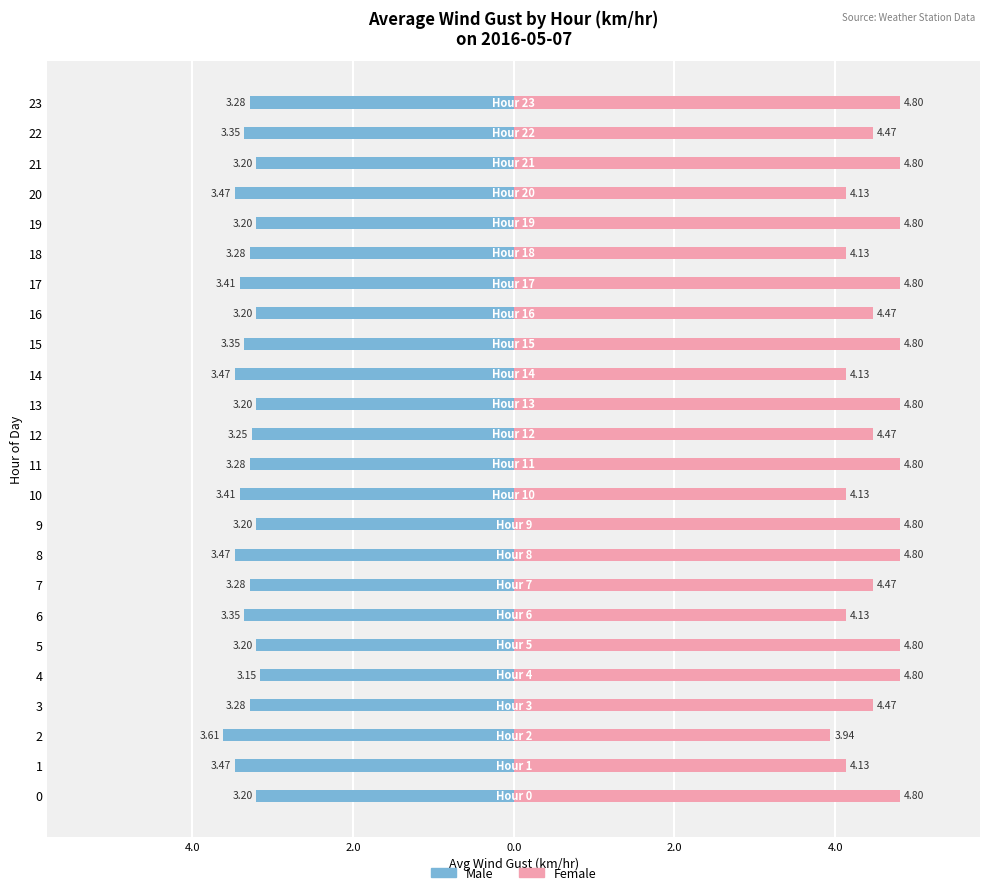

How many data points does each series have?

24